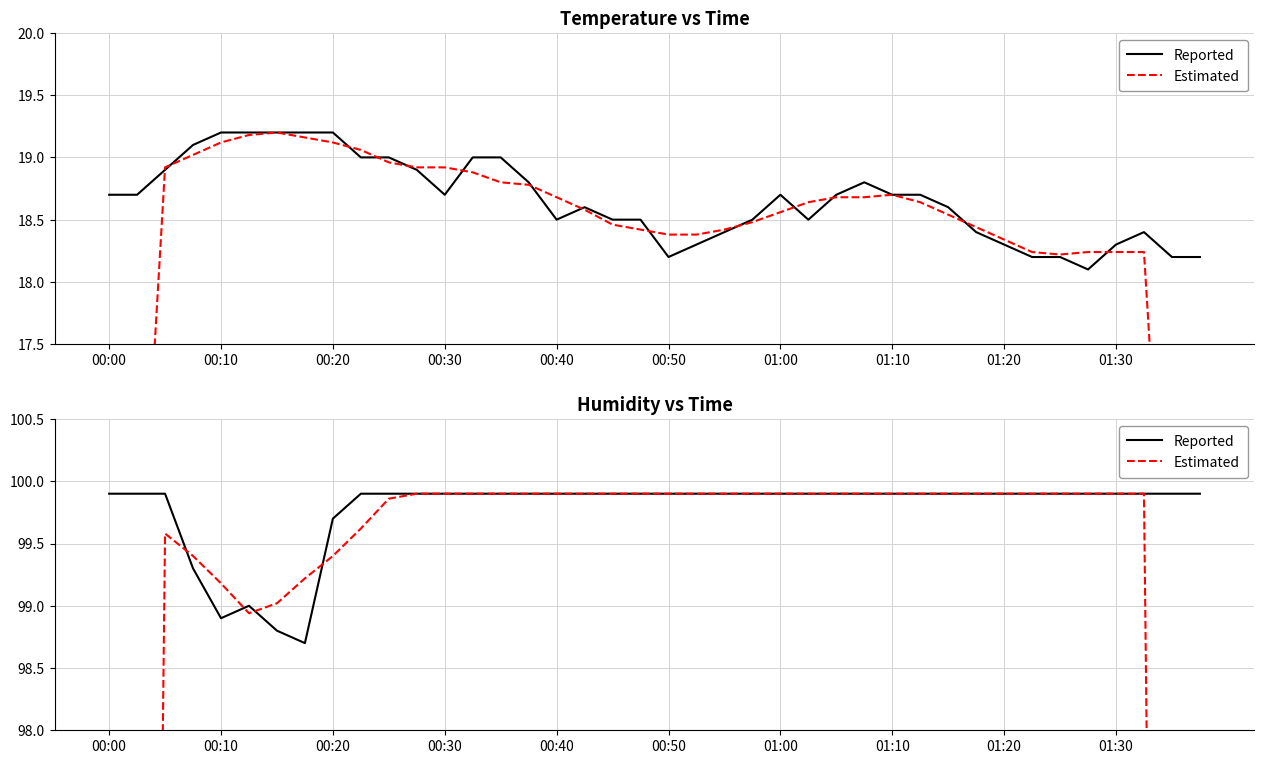

What is the difference between the maximum and minimum values in the Estimated series?

40.0